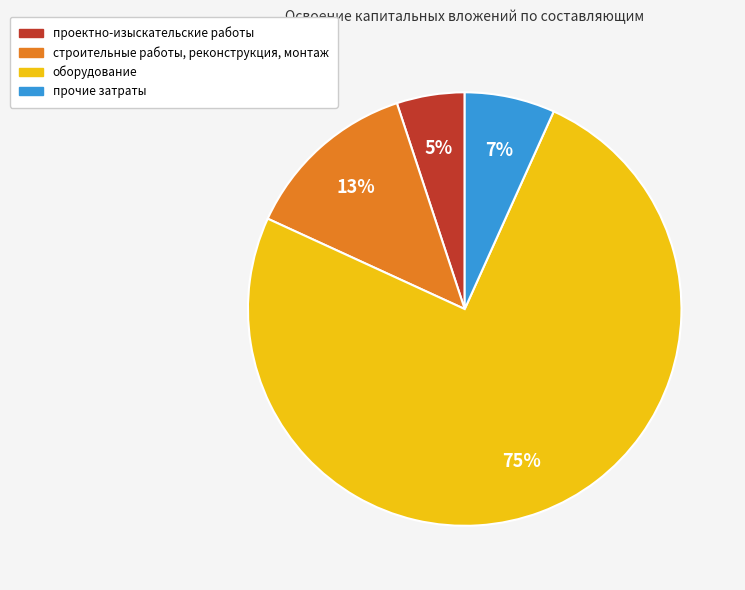

To the nearest percent, what is the difference between the строительные работы, реконструкция, монтаж and оборудование slice percentages?

62%